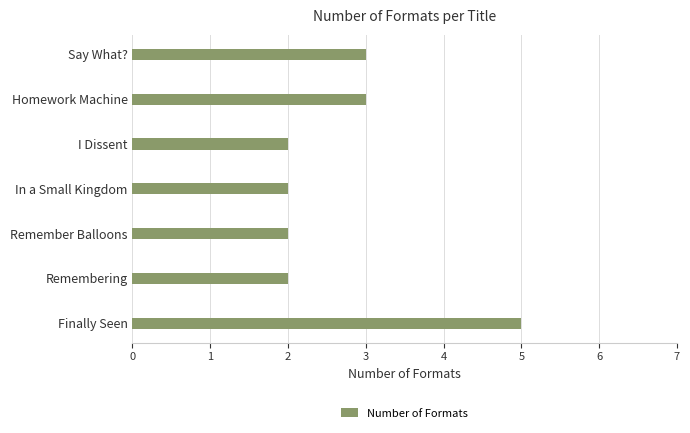

What value does the data have at Finally Seen?

5